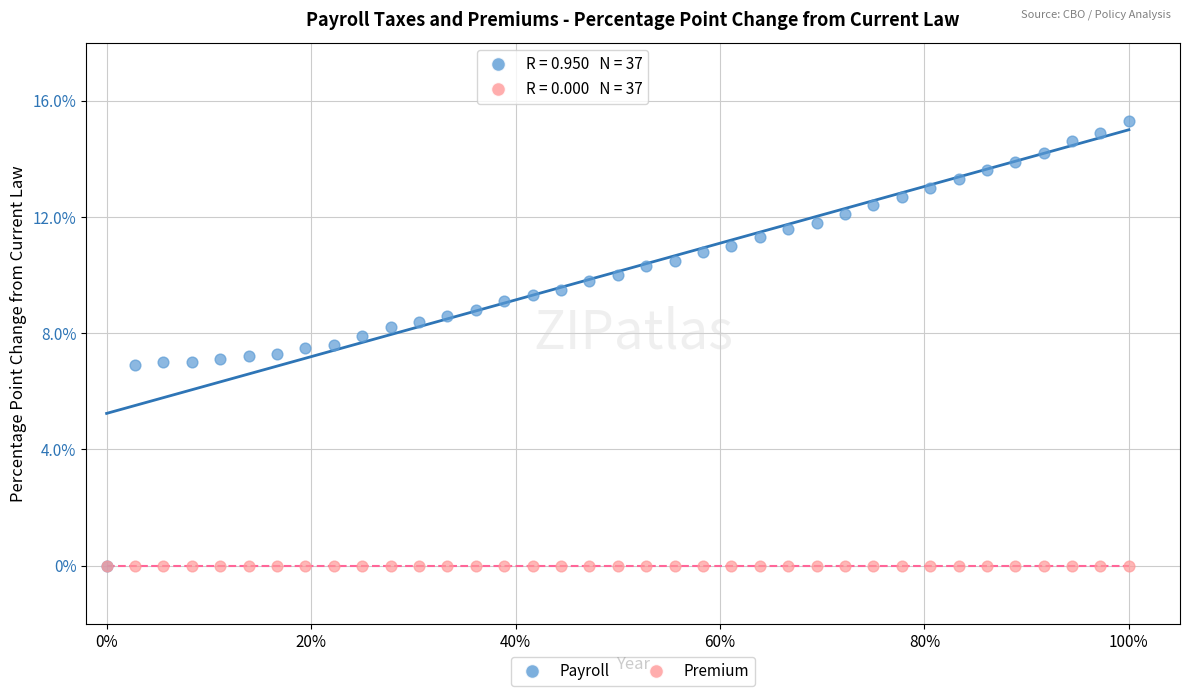

What are all the series names shown in the legend?

Payroll, Premium